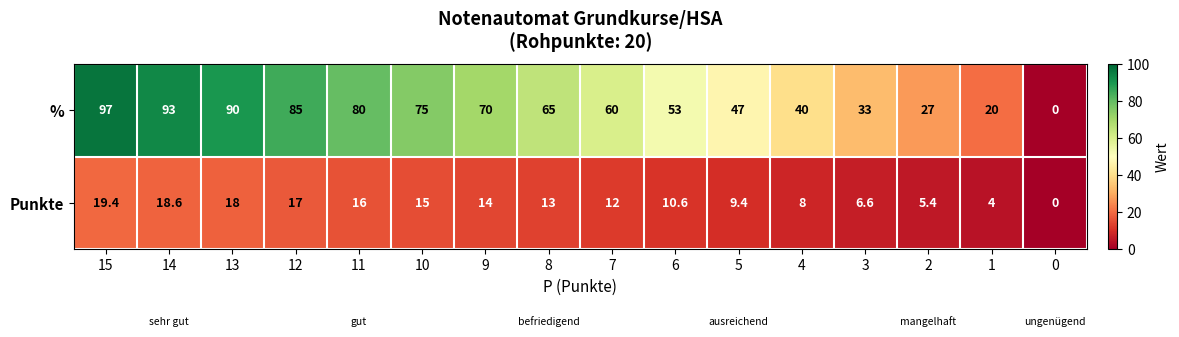

What is the difference between the % values at 8 and 9?

5.0